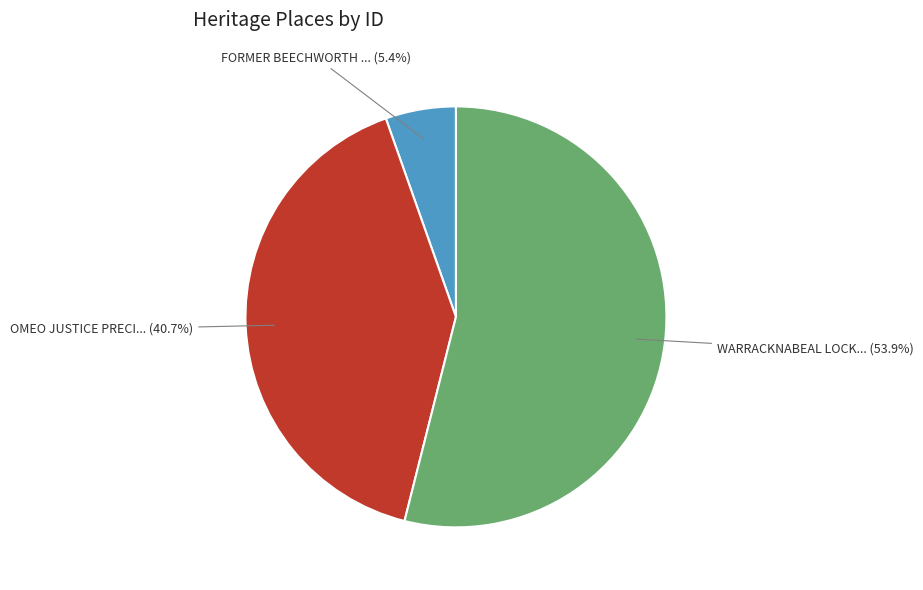

Count the number of slices in the pie.

3